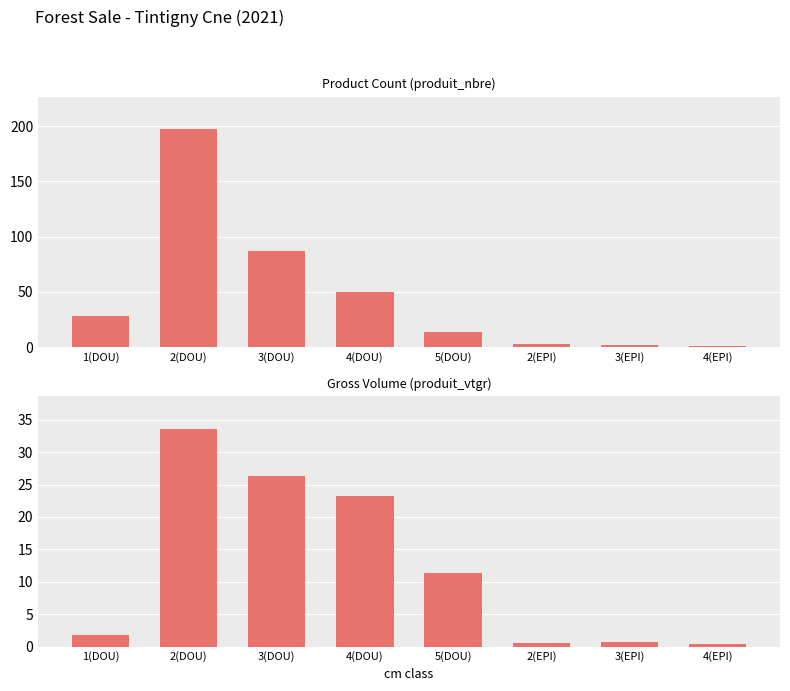

At which category is the sum across all series the highest?

2(DOU)